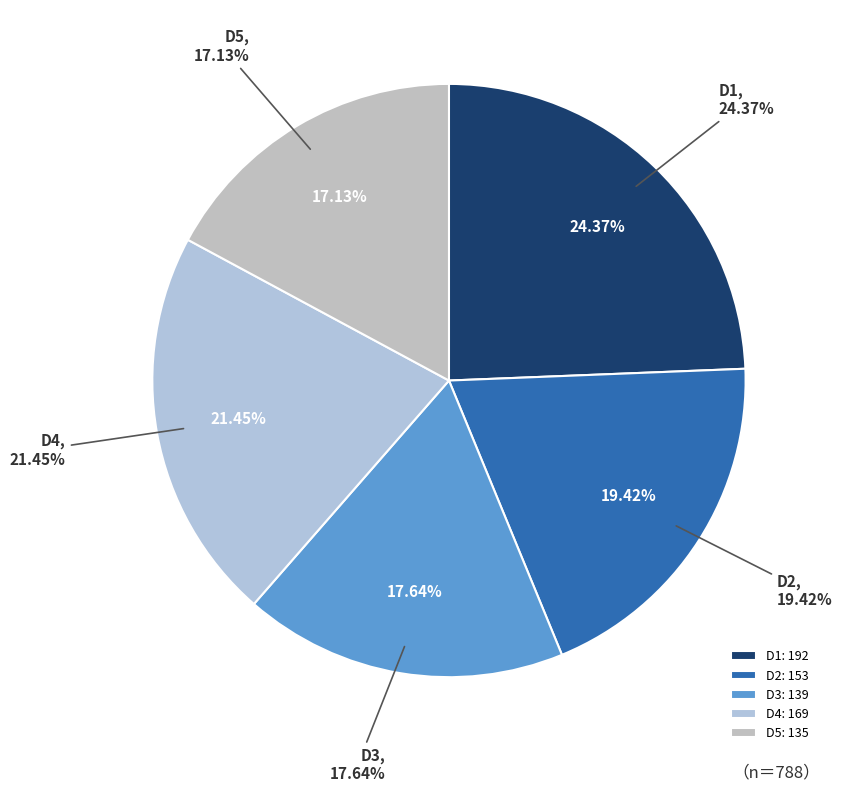

To the nearest percent, what portion does D3 represent?

18%